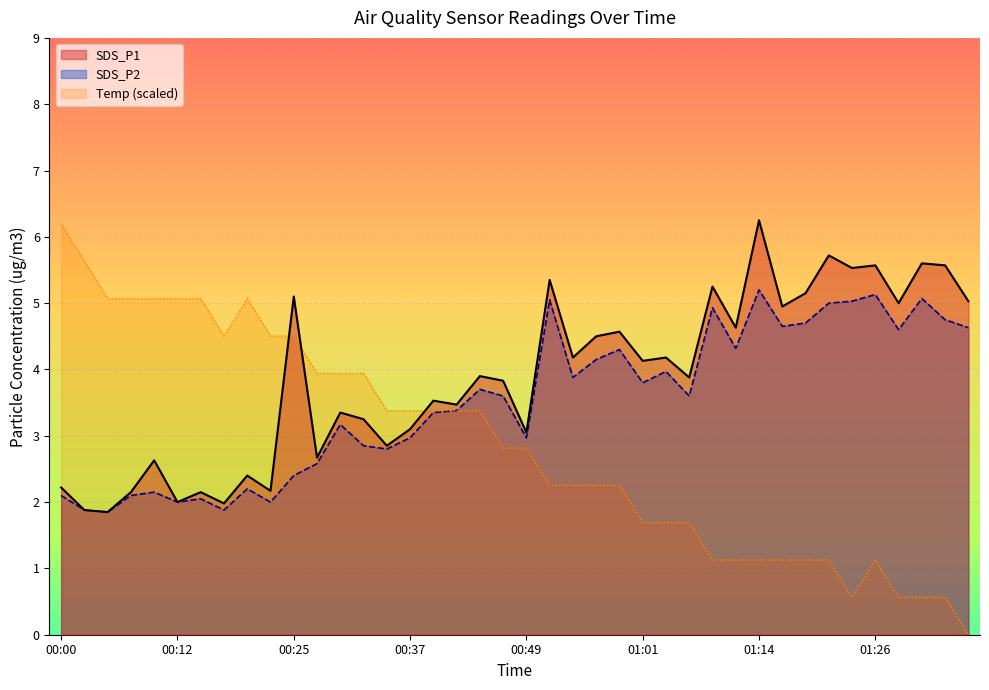

What is the difference between the maximum and minimum values in the SDS_P2 series?

3.4